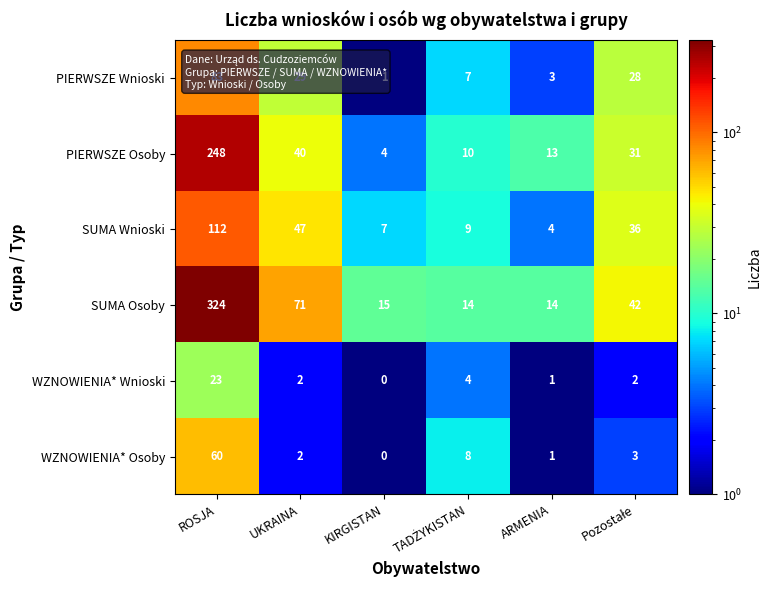

At how many categories does at least one series exceed 200?

1